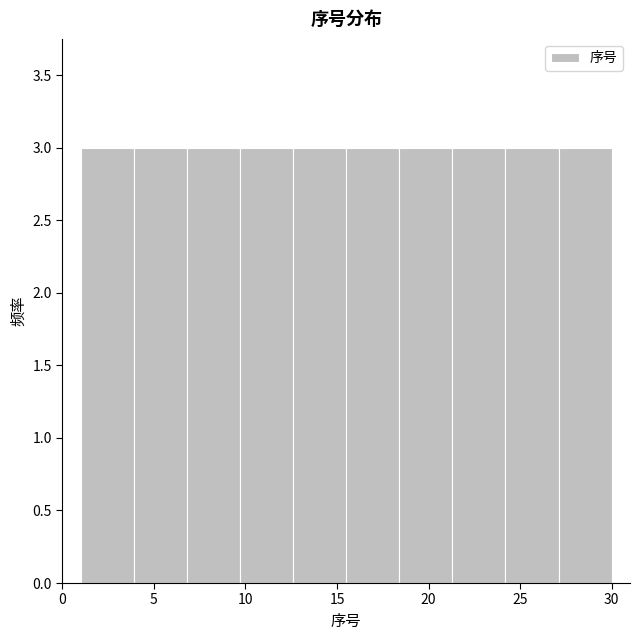

Reading left to right, transcribe this chart: for each bar, give the range it covers on the x-axis and its height. Neither the bar edges nor the heights are printed on the chart, so give them approximately, as read against the axes.

1.0 to 3.9: 3
3.9 to 6.8: 3
6.8 to 9.7: 3
9.7 to 12.6: 3
12.6 to 15.5: 3
15.5 to 18.4: 3
18.4 to 21.3: 3
21.3 to 24.2: 3
24.2 to 27.1: 3
27.1 to 30.0: 3